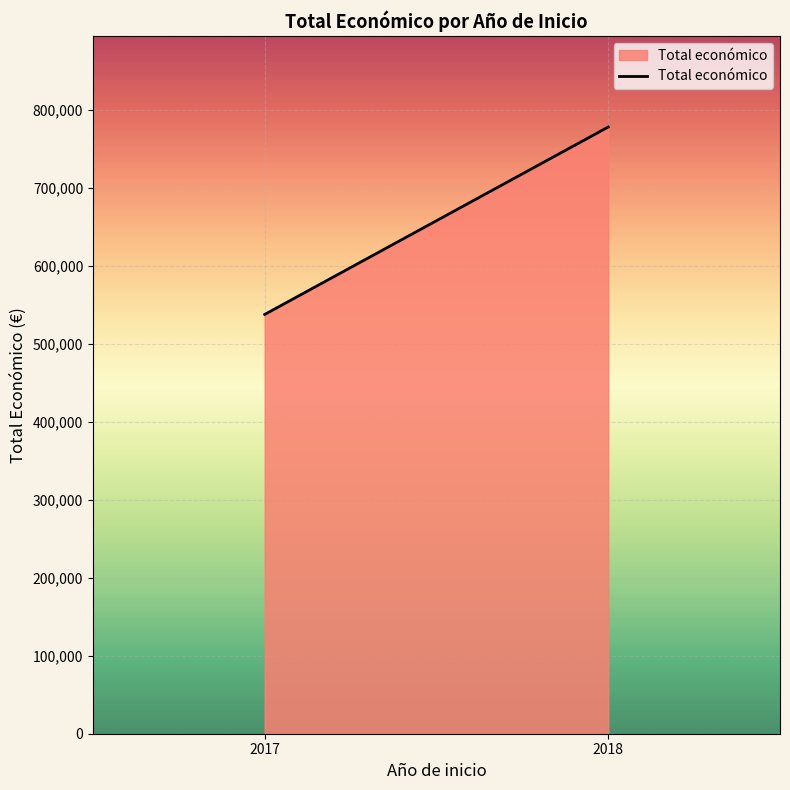

List the labels in order of value, smallest first.

2017, 2018